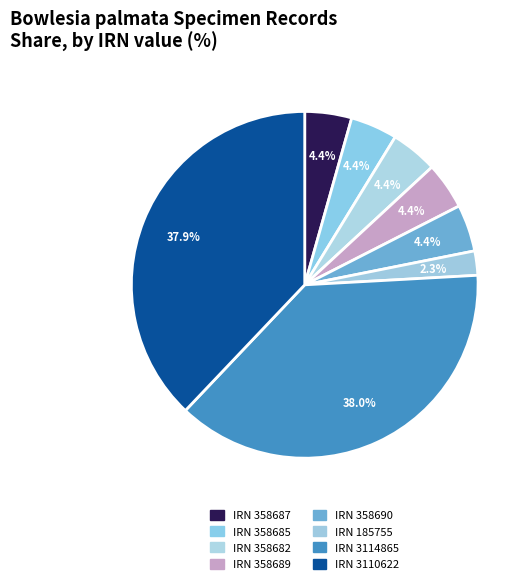

Count the number of slices in the pie.

8